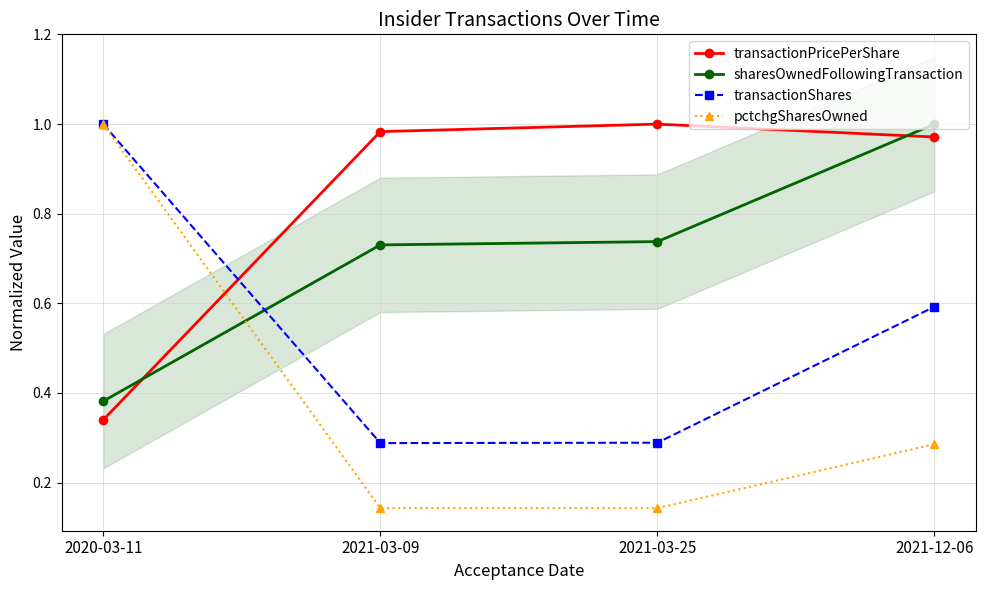

Where is sharesOwnedFollowingTransaction nearest to the value 0?

2020-03-11